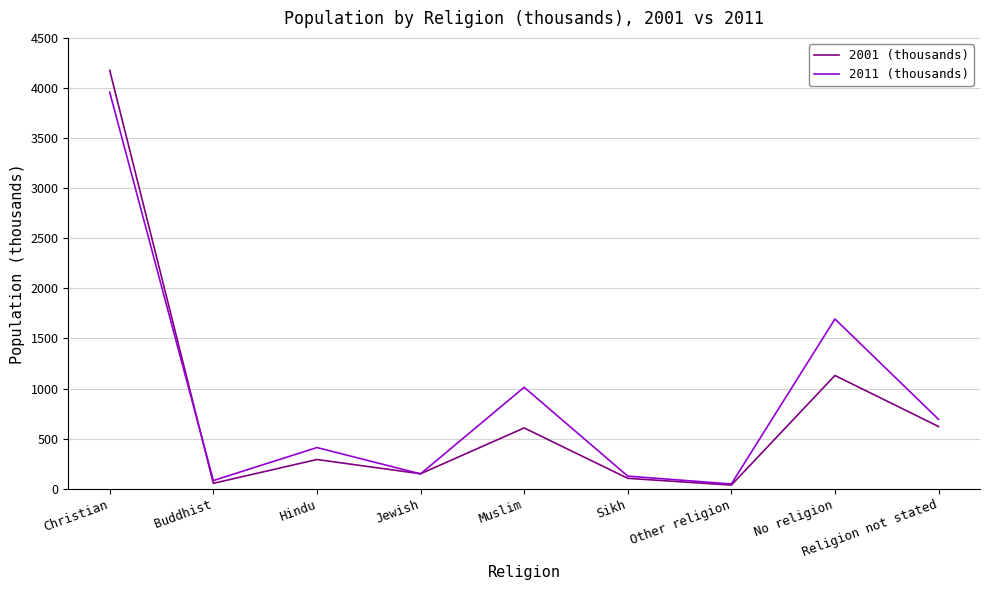

Where is the first local minimum for 2011 (thousands)?

Buddhist